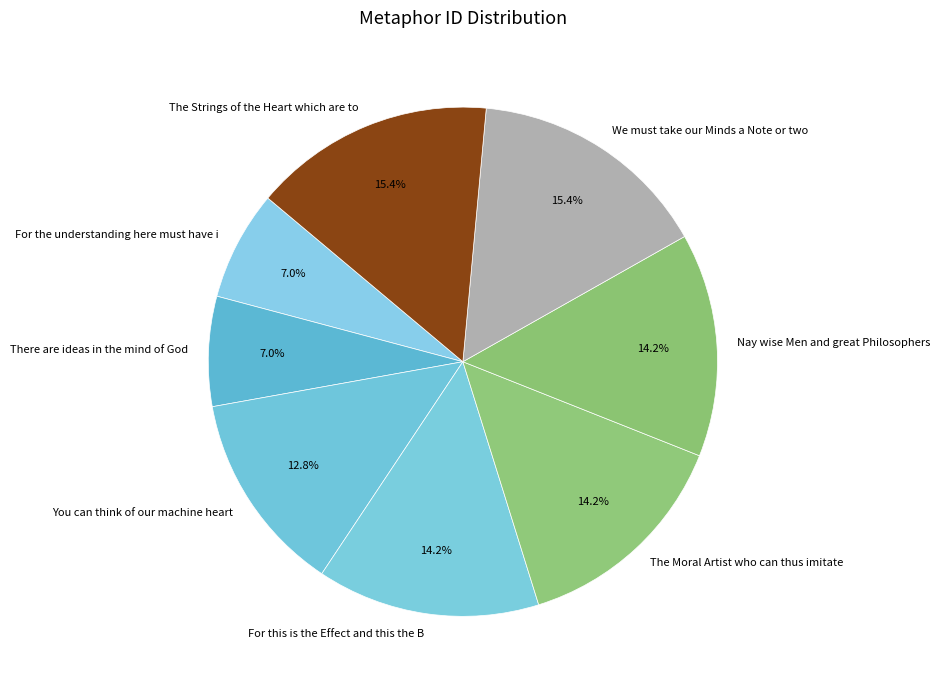

Is it true that The Strings of the Heart which are to is 9% of the pie?

False